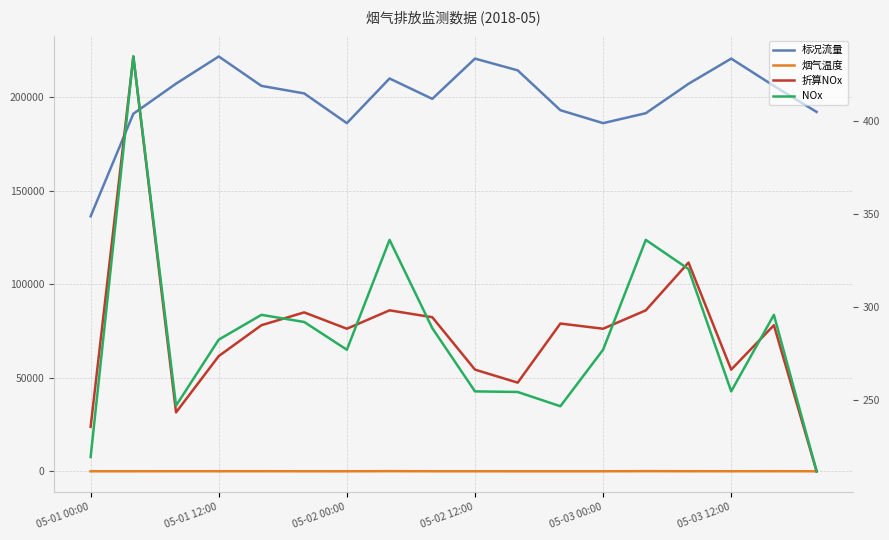

What is the label of the 8th point from the left?

7